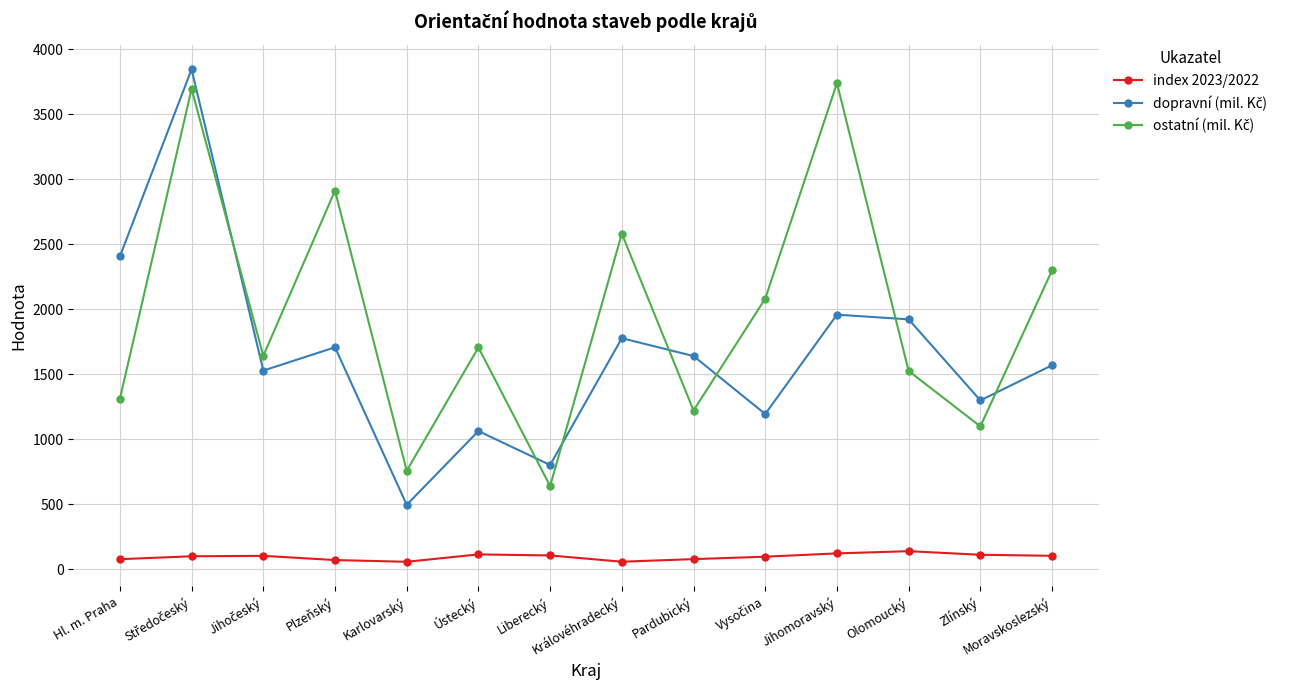

What is the label of the 9th point from the right?

Ústecký